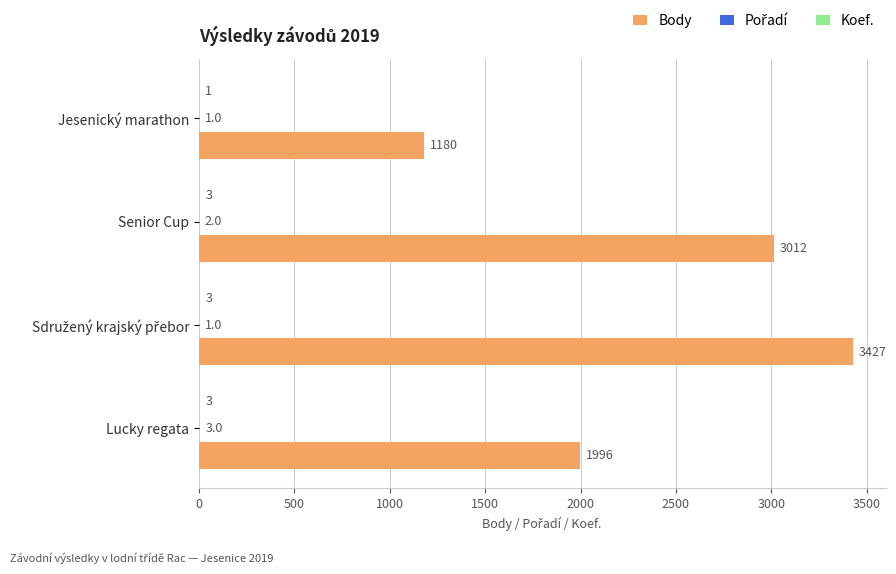

What is the greatest value displayed?

3427